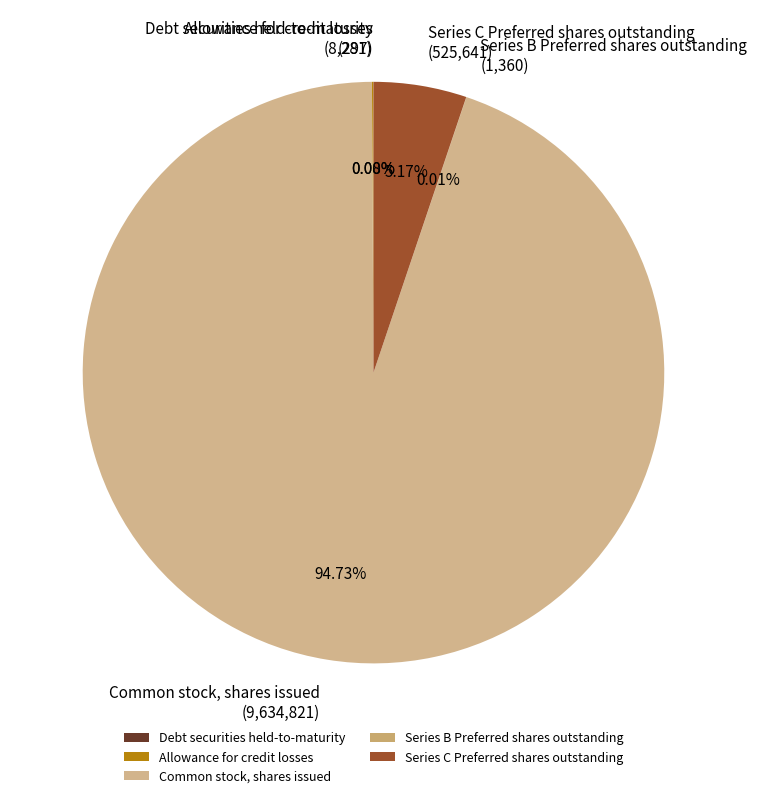

Is the sum of Common stock, shares issued and Series C Preferred shares outstanding greater than half?

Yes